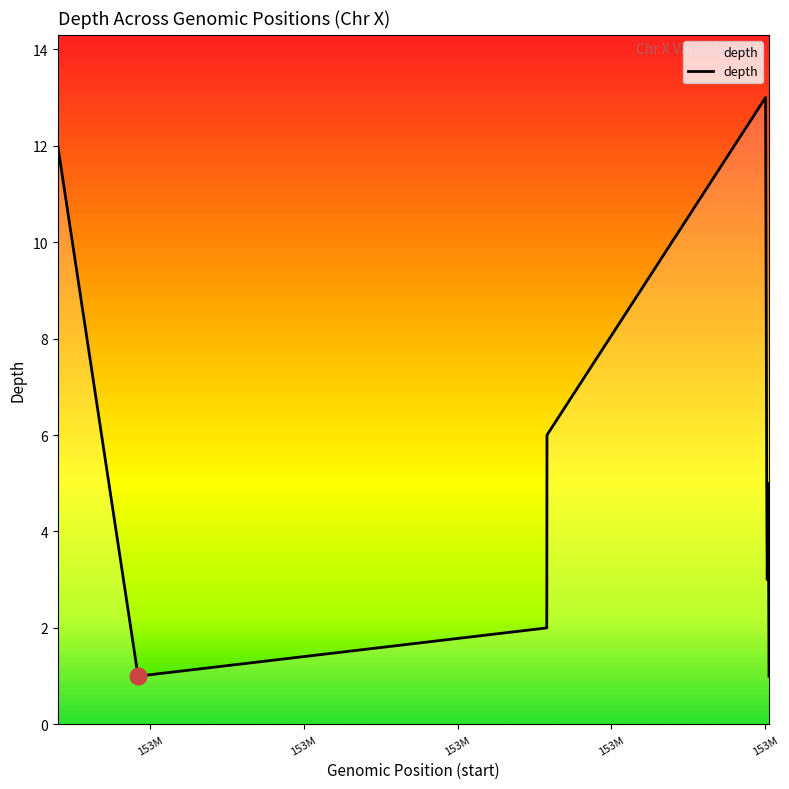

What is the difference between the maximum and minimum values?

12